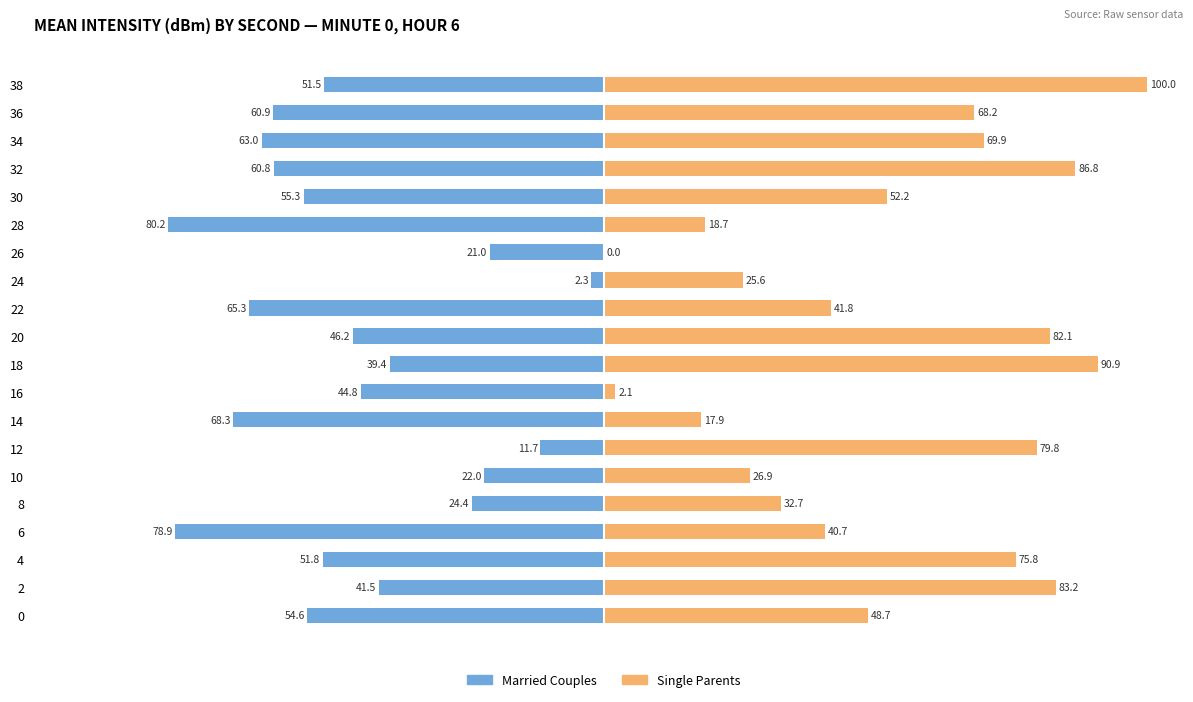

Reading left to right, what are all the values shown in this chart?

Married Couples: -54.6	-41.5	-51.8	-78.9	-24.4	-22.0	-11.7	-68.3	-44.8	-39.4	-46.2	-65.3	-2.3	-21.0	-80.2	-55.3	-60.8	-63.0	-60.9	-51.5
Single Parents: 48.7	83.2	75.8	40.7	32.7	26.9	79.8	17.9	2.1	90.9	82.1	41.8	25.6	0.0	18.7	52.2	86.8	69.9	68.2	100.0